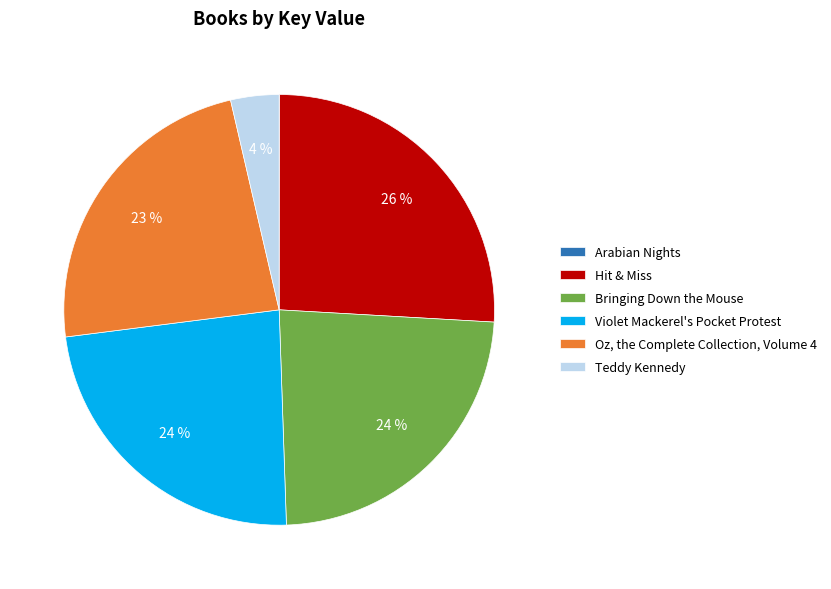

Which category has the biggest portion of the pie?

Hit & Miss